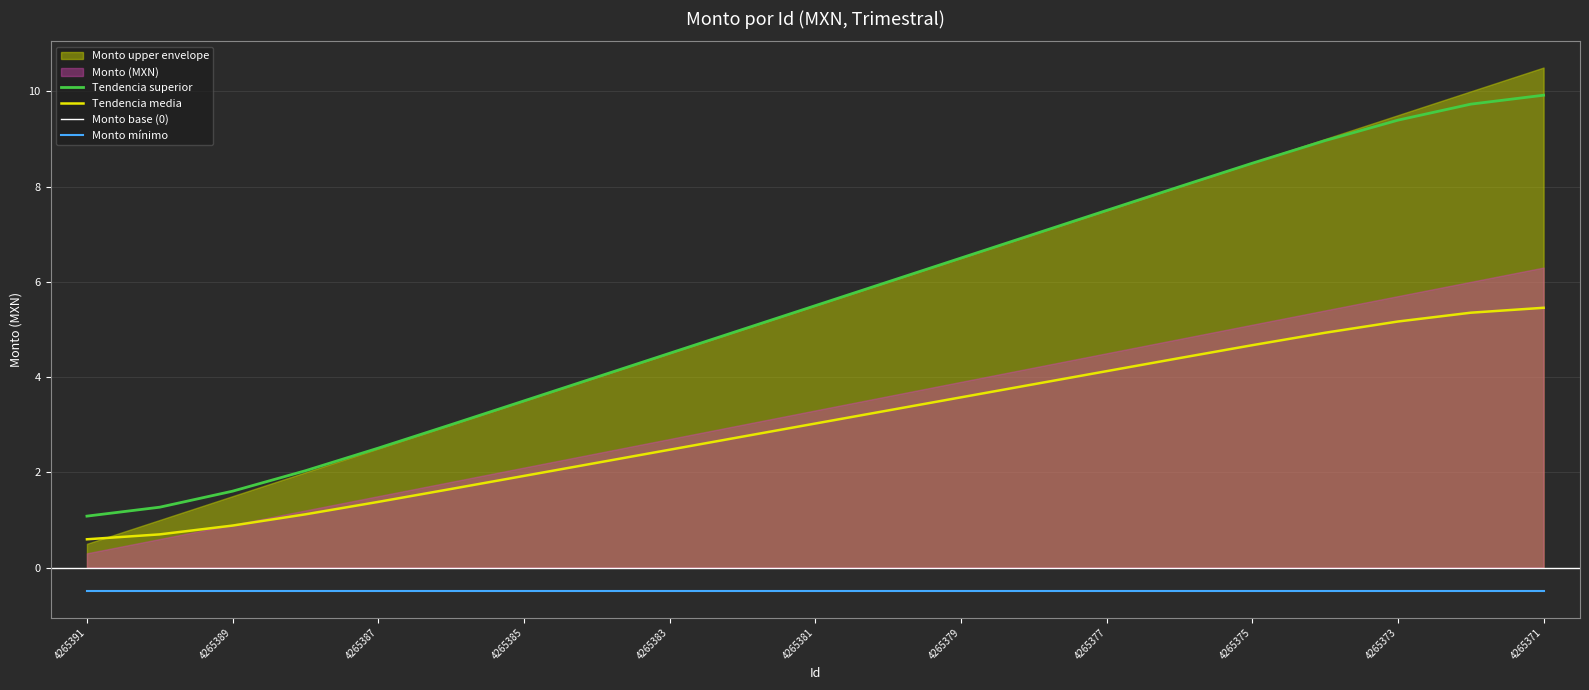

True or false: the data has more than 2 interior local peaks.

False